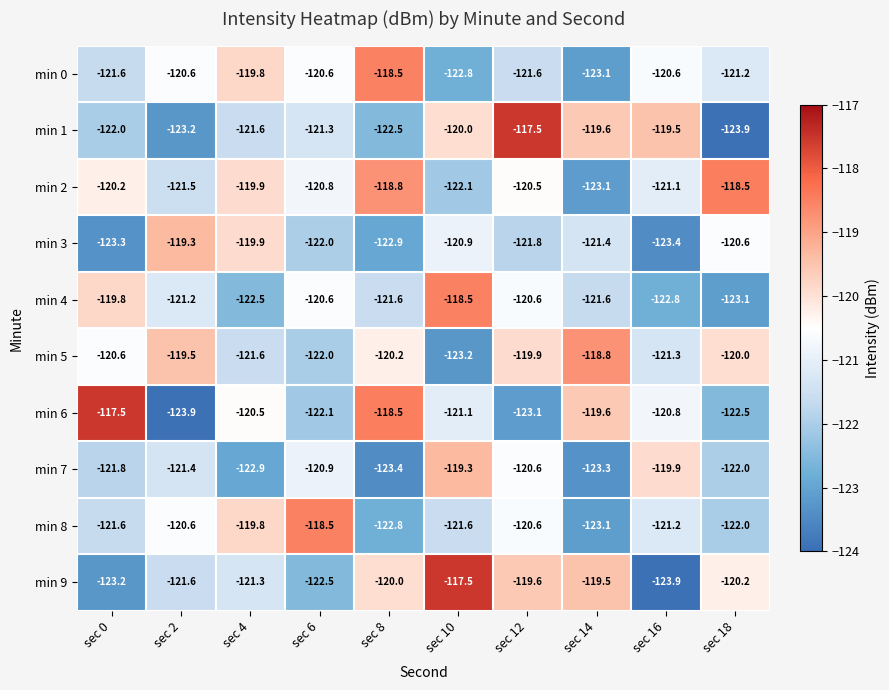

What is the minimum value shown in the chart?

-123.9